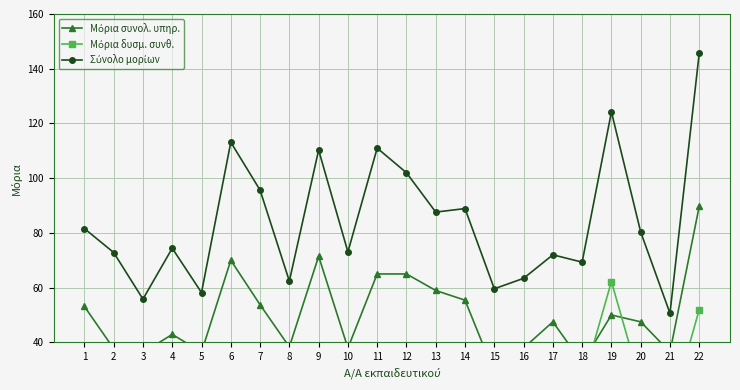

What is the spread (max minus min) of values at 22?

93.8